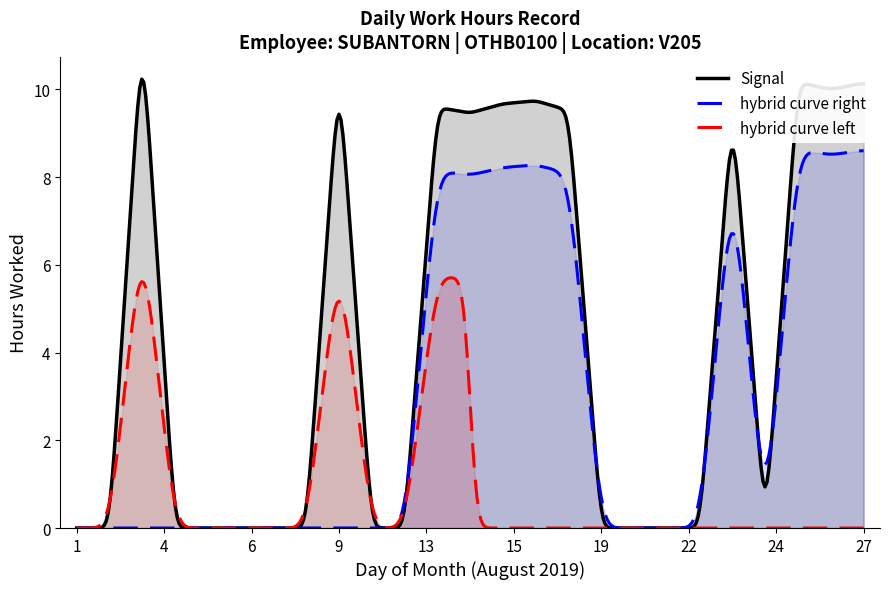

Which series has the largest total across all categories?

Signal